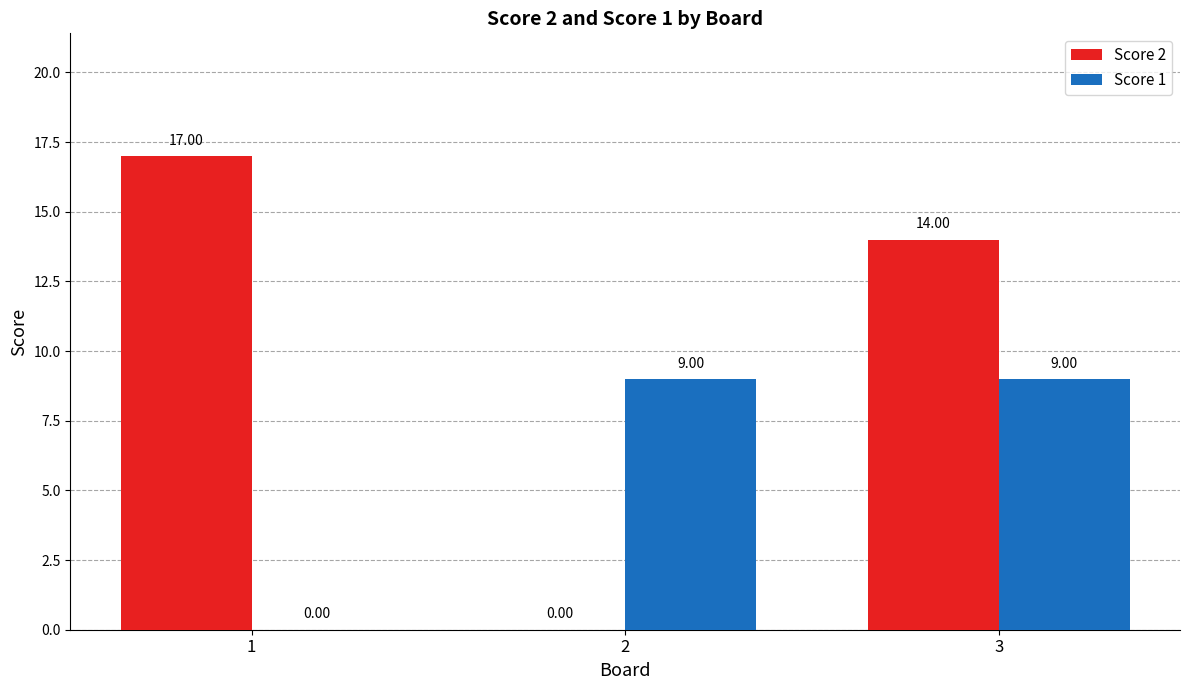

Which series has the largest total across all categories?

Score 2